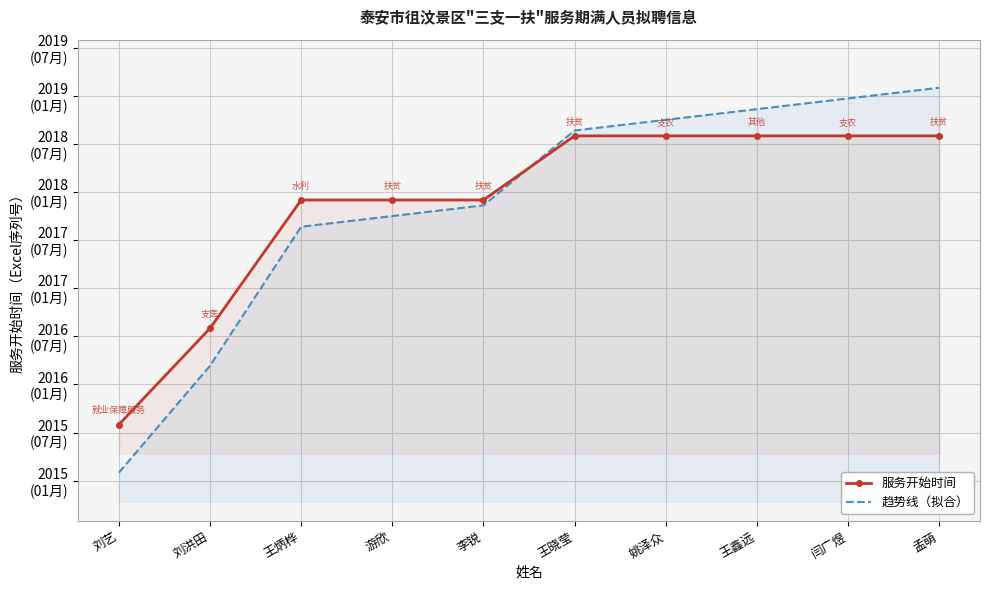

The 趋势线（拟合） series shows 2757.8 at 闫广煜. True or false?

False